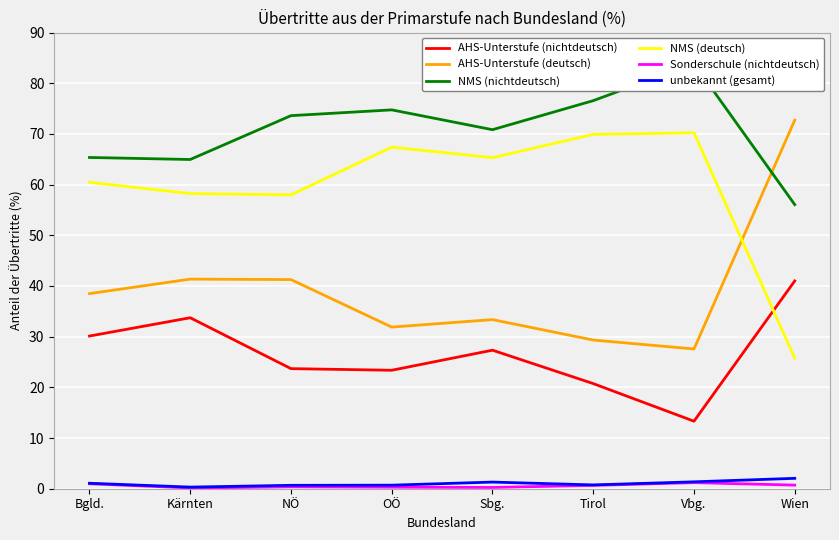

What is the highest value of the Sonderschule (nichtdeutsch) series?

1.2